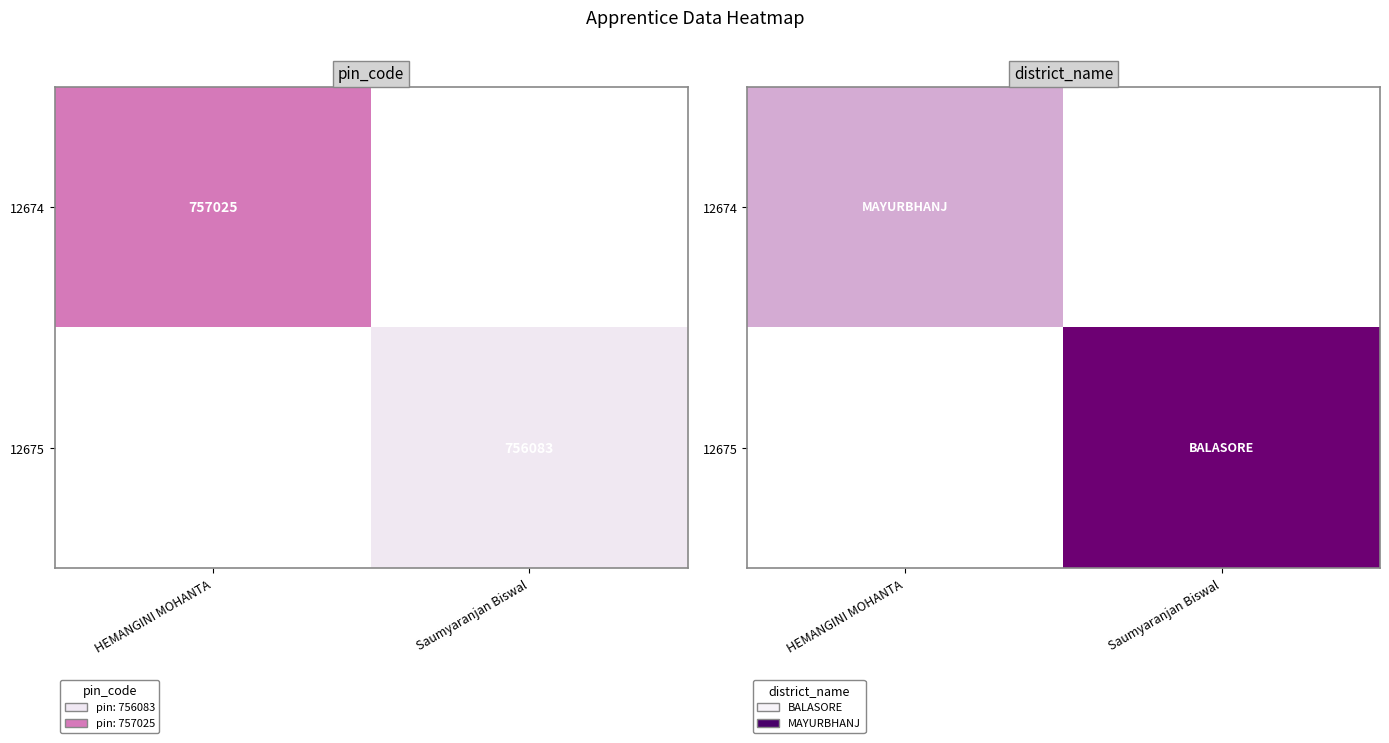

Count the number of categories in the chart.

2